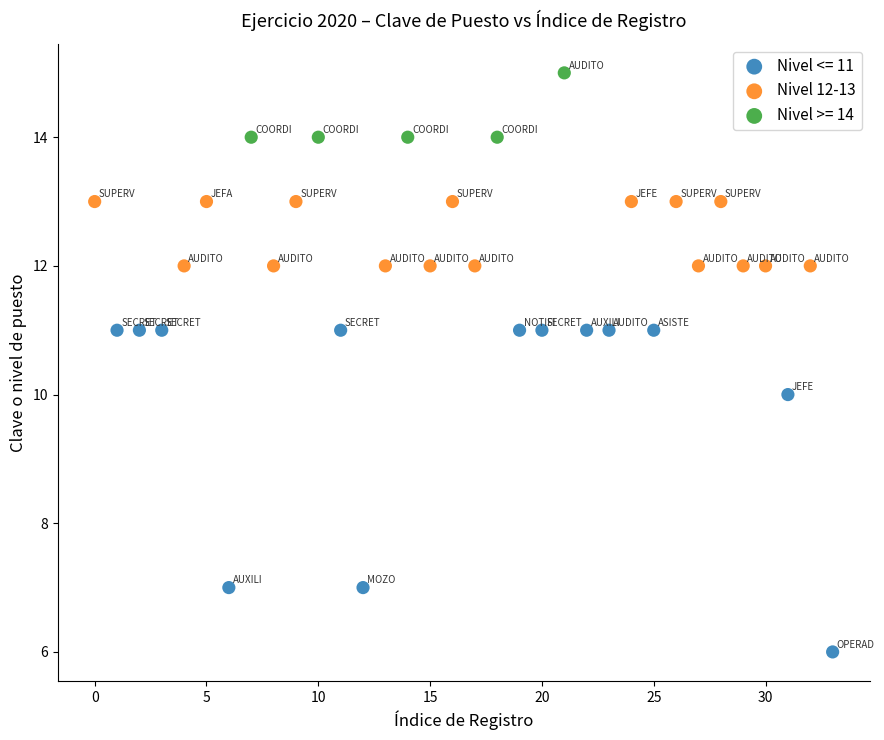

Which series contains the lowest Y value?

Nivel <= 11